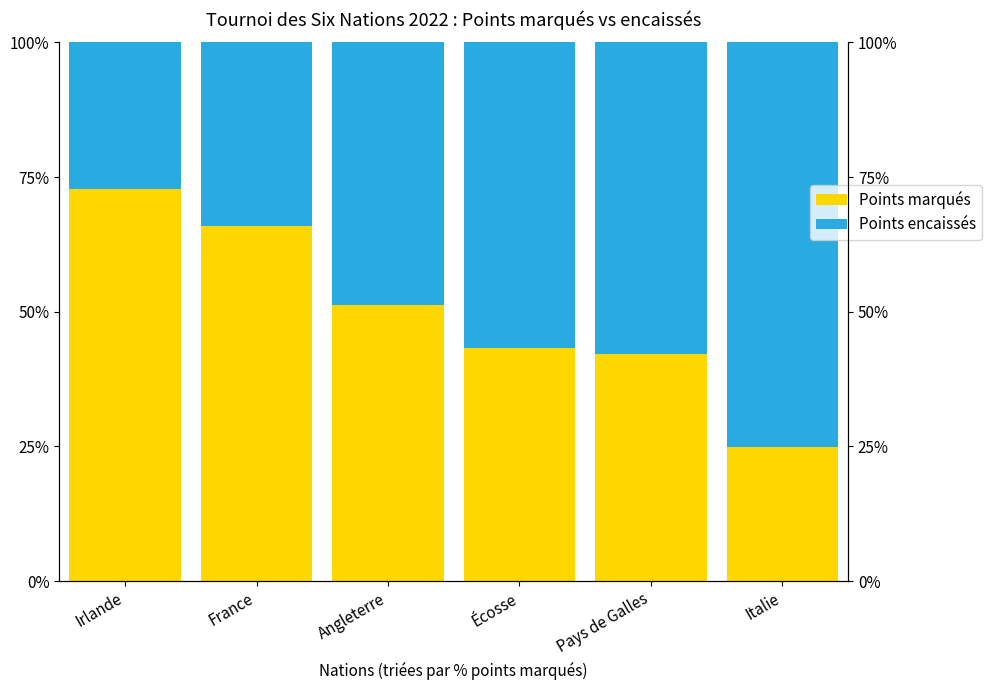

Between Angleterre and Italie, which series saw the biggest shift?

Points marqués